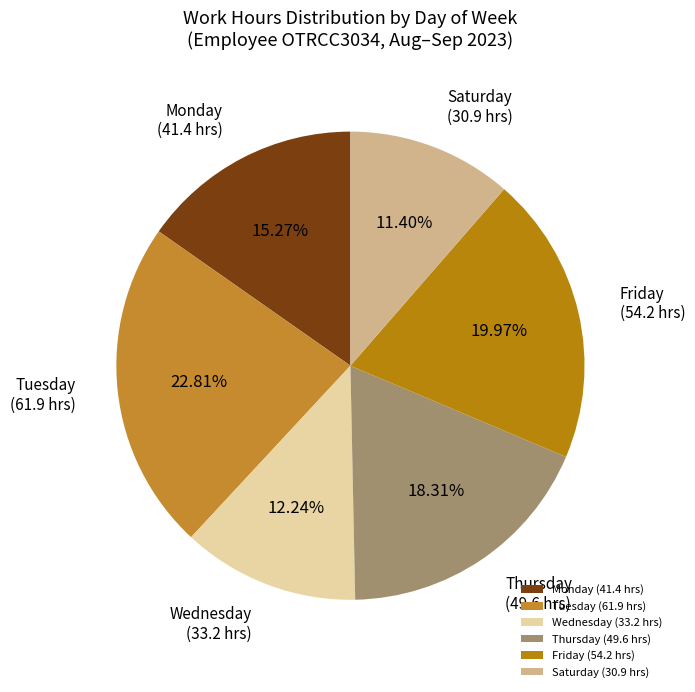

What is the ratio of the value at Monday (41.4 hrs) to the value at Saturday (30.9 hrs)?

1.3